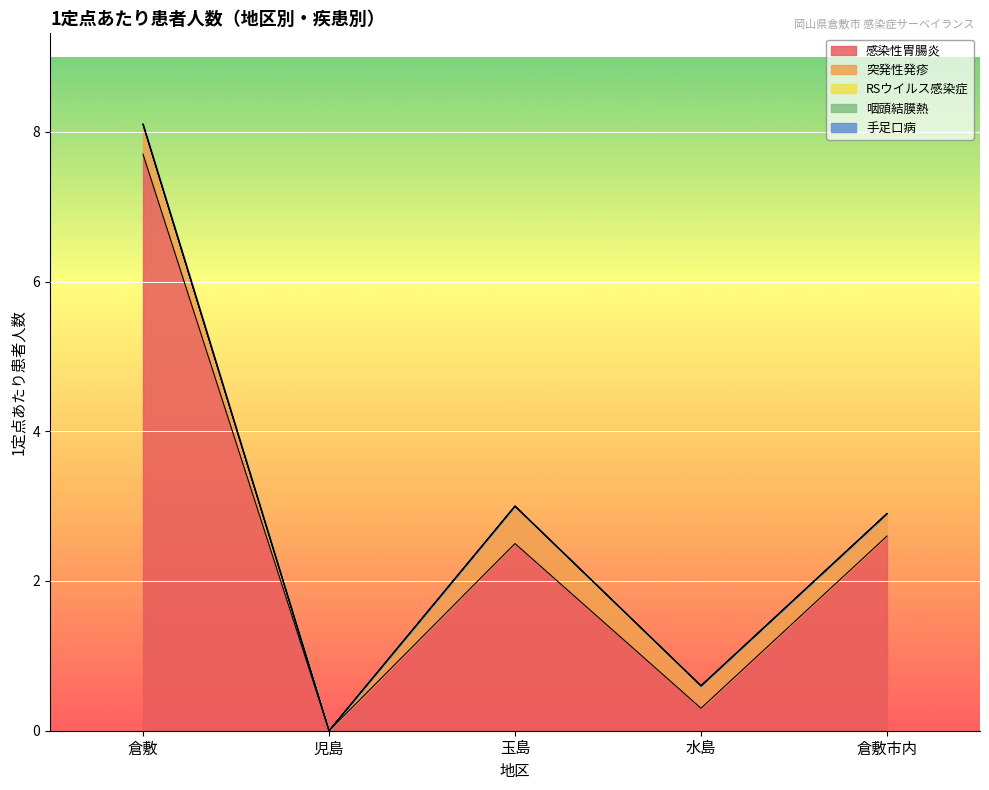

Which category has the highest value across all series?

倉敷